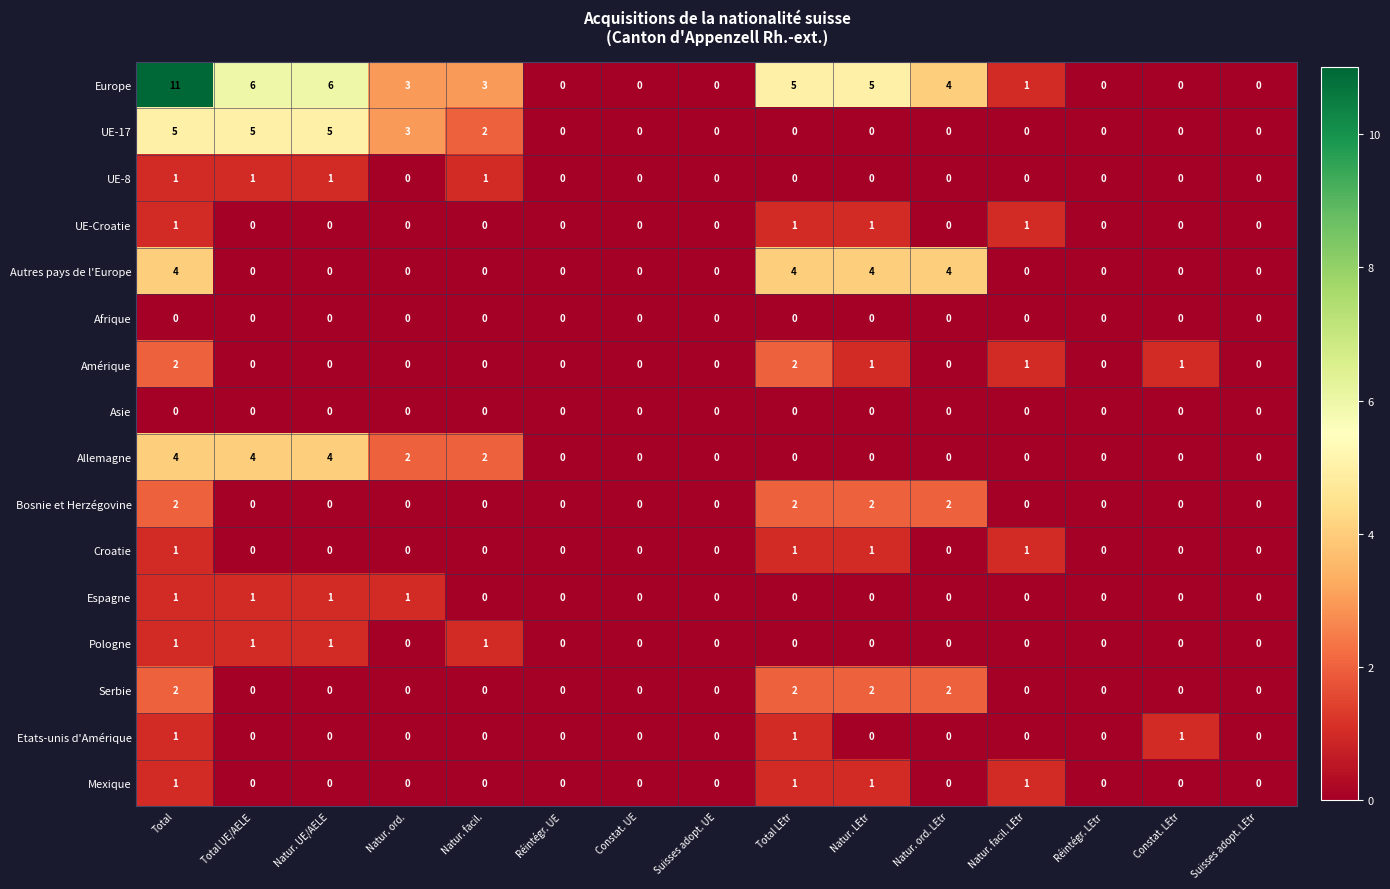

Which series changed the most between Constat. UE and Total LEtr?

Europe